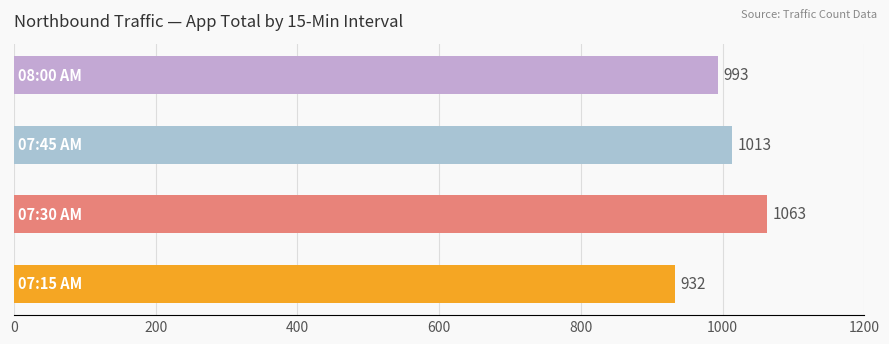

What is the minimum value shown in the chart?

932